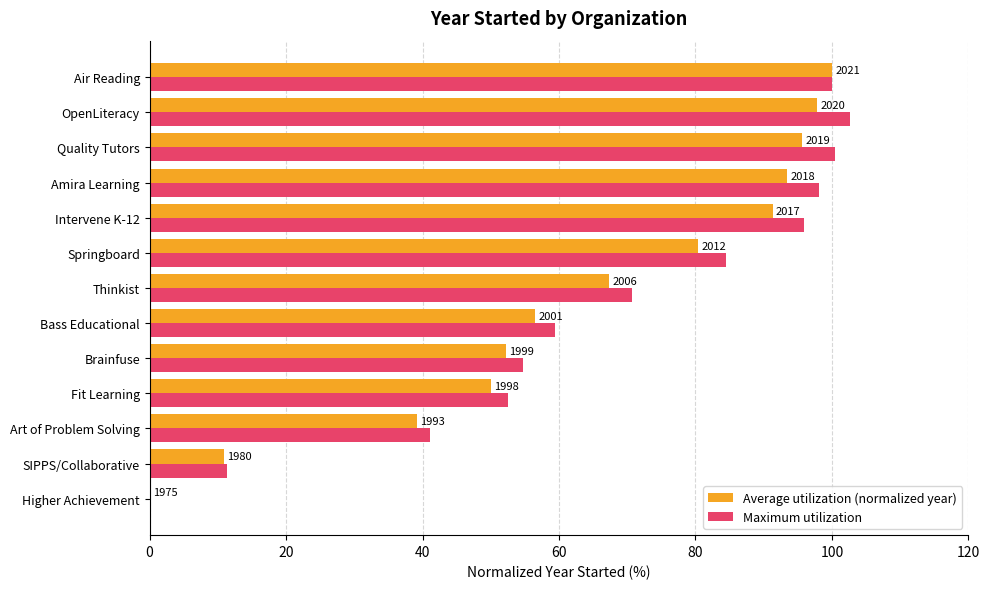

What position from the left is 60?

4